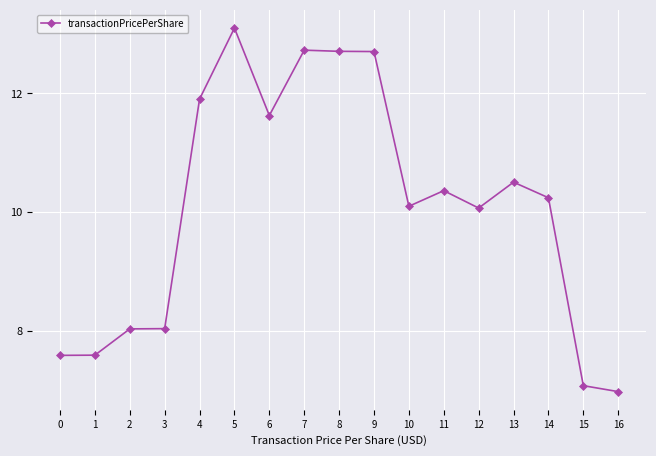

True or false: the data has more than 1 interior local peaks.

True